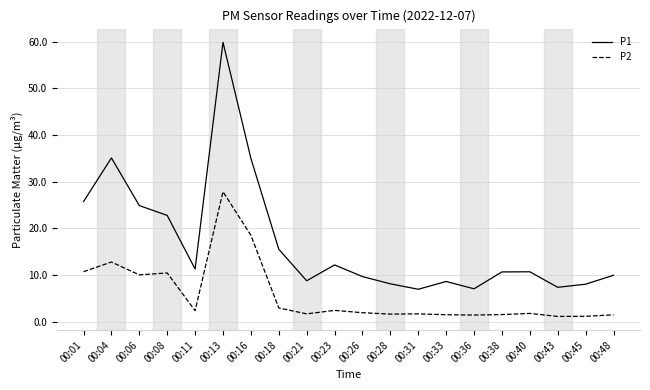

How many lines are shown in the chart?

2